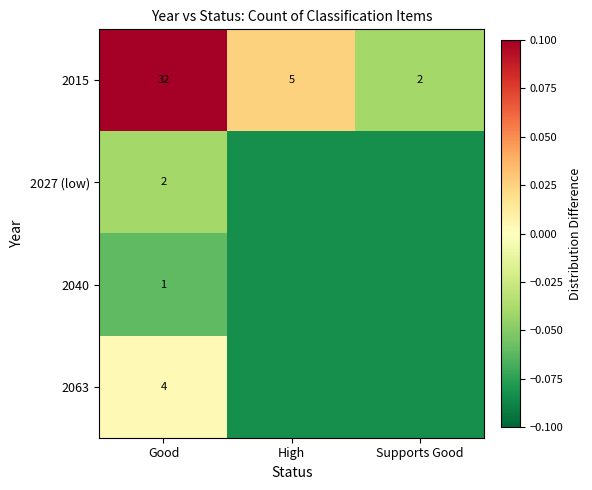

At how many categories does at least one series exceed 0?

2